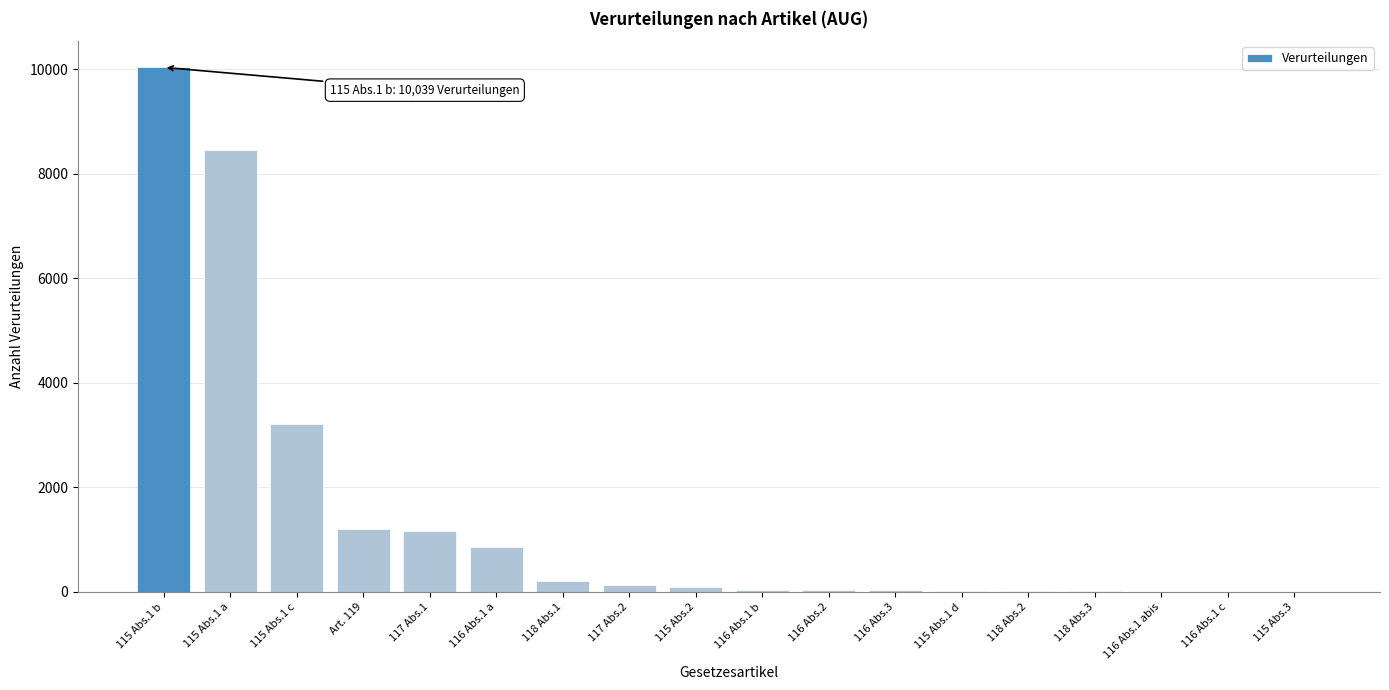

Is it true that the value at 115 Abs.1 a is 8456?

True